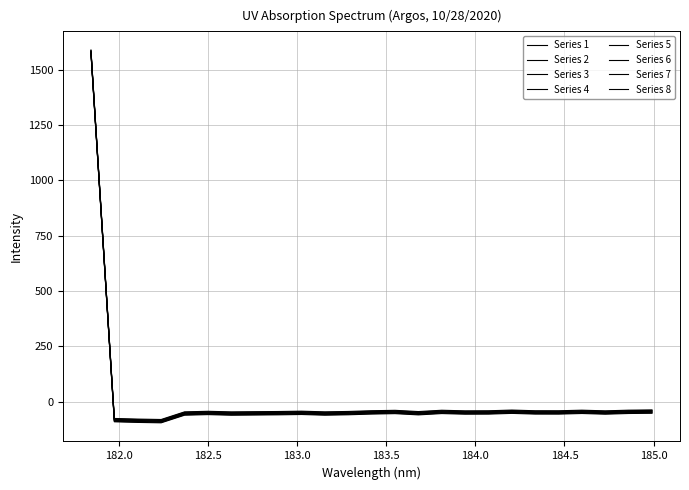

Is this an area chart (filled region under the line)?

No